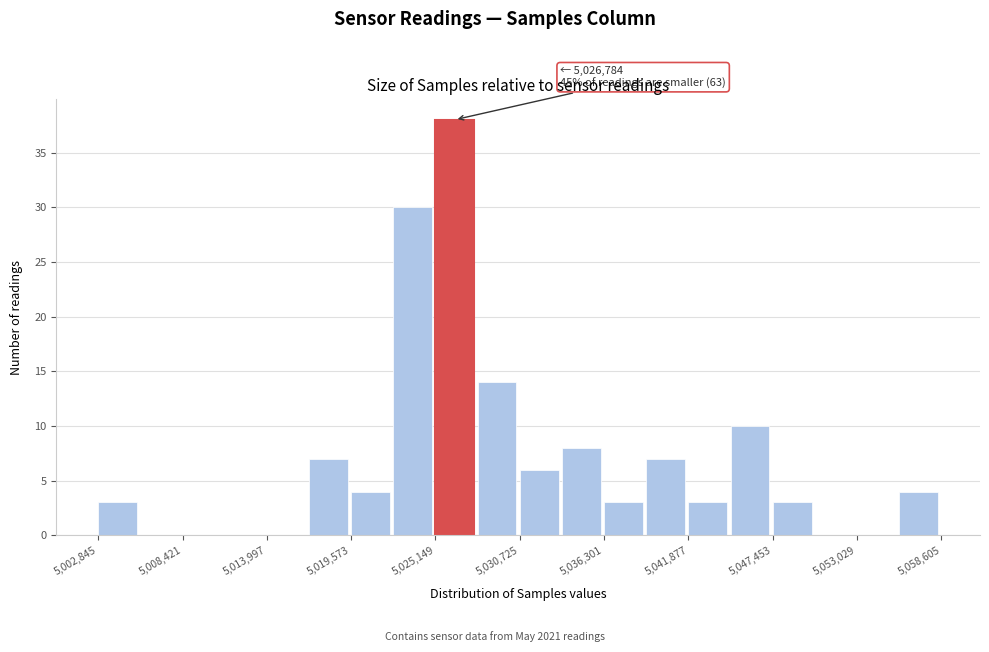

Read against the x-axis, roughly where is the centre of the tallest bar?

5026000